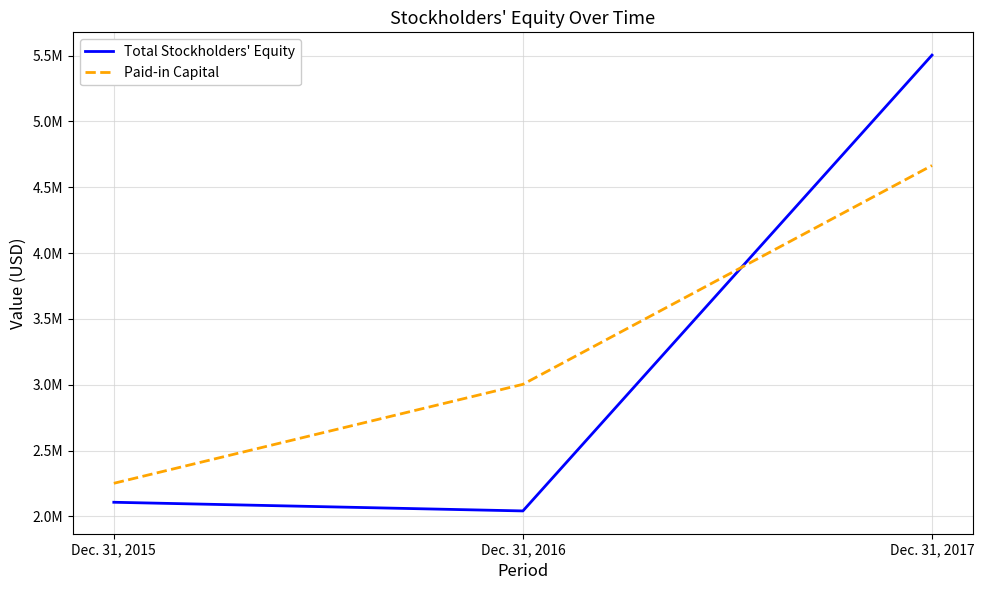

Rank the series by their average value, from highest to lowest.

Paid-in Capital, Total Stockholders' Equity